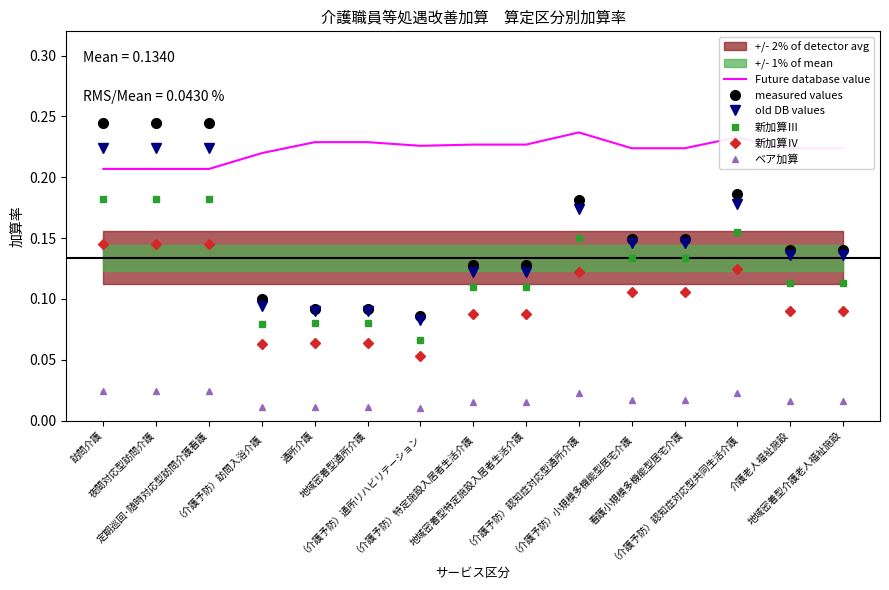

The value of 新加算Ⅲ at 地域密着型介護老人福祉施設 is 0.1. True or false?

True